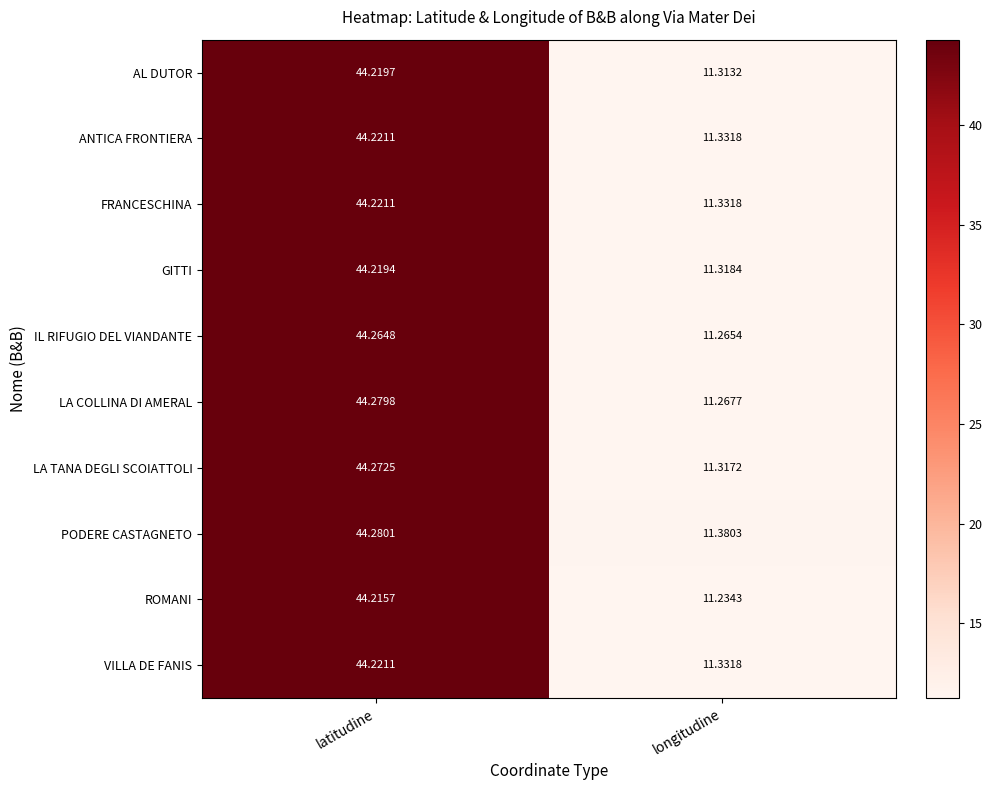

What is the spread (max minus min) of values at latitudine?

0.1